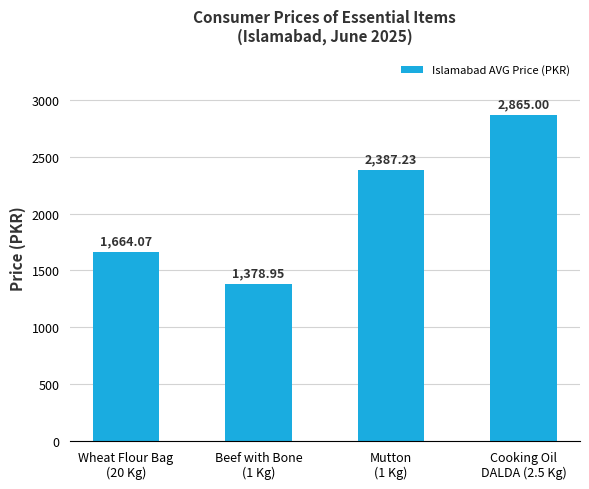

Which has a higher value, Cooking Oil
DALDA (2.5 Kg) or Beef with Bone
(1 Kg)?

Cooking Oil
DALDA (2.5 Kg)